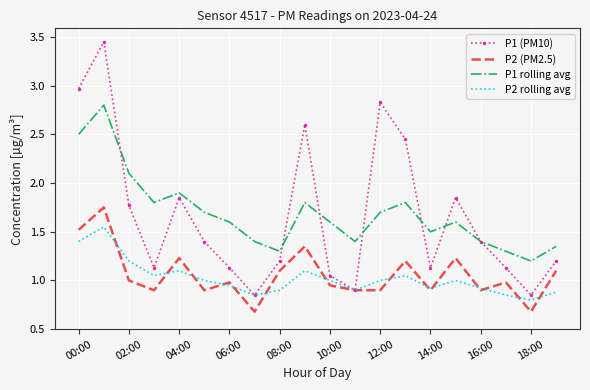

True or false: P1 rolling avg and P2 (PM2.5) intersect in this chart.

False